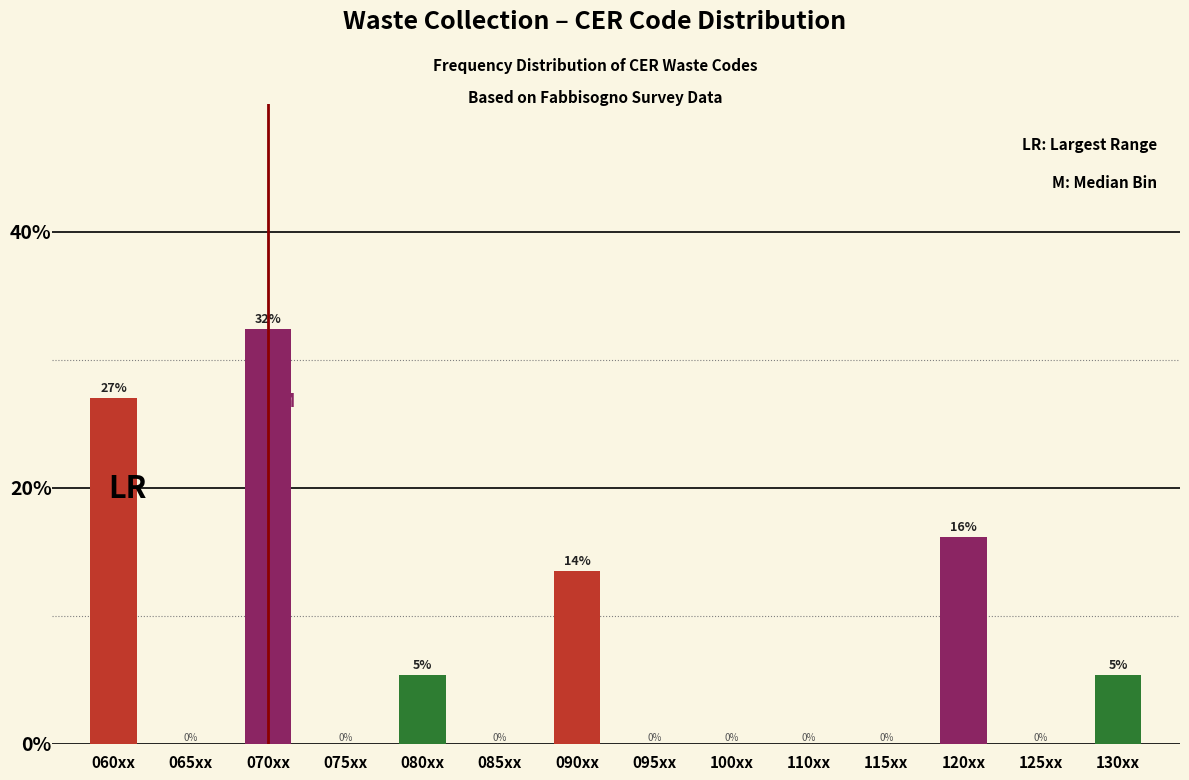

At which label is the value closest to 16?

120xx